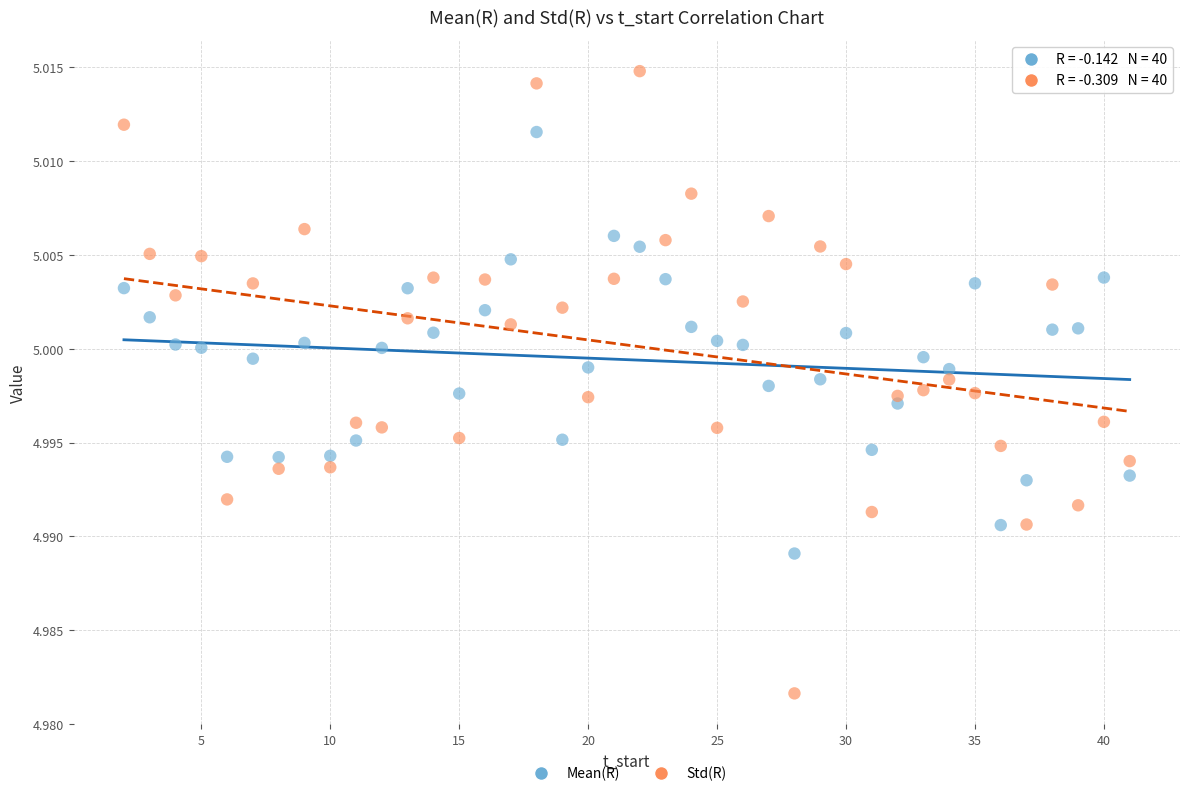

What are all the series names shown in the legend?

Mean(R), Std(R)